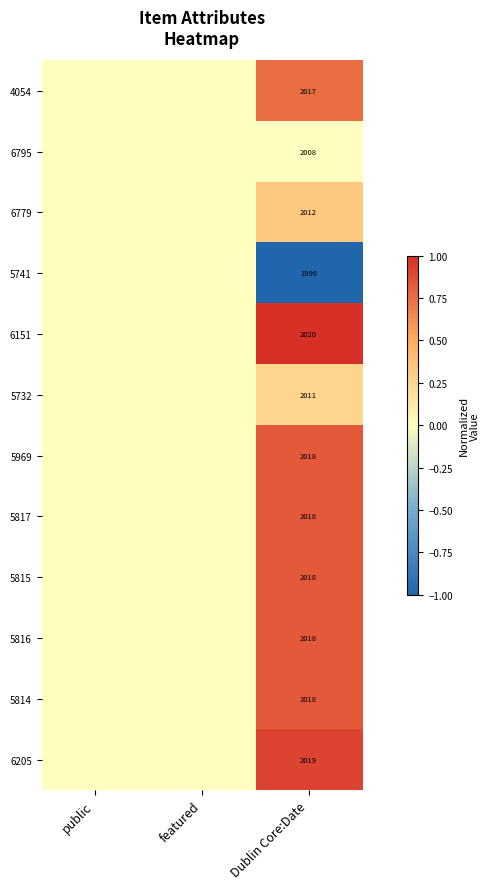

What is the greatest value displayed?

1.0